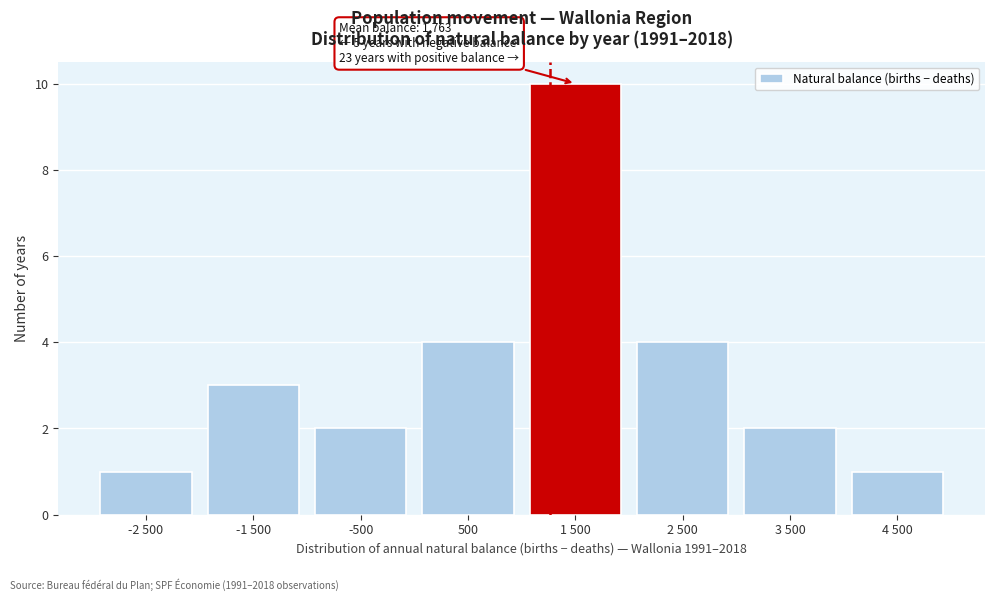

Reading right to left, list all the values displayed in this chart.

4 500=1	3 500=2	2 500=4	1 500=10	500=4	-500=2	-1 500=3	-2 500=1